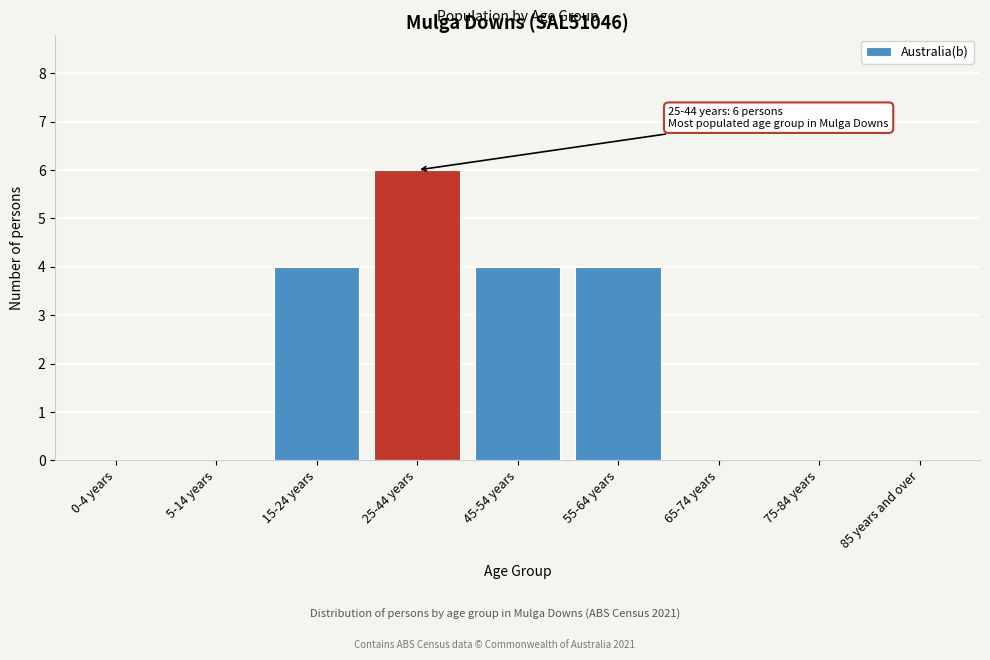

Reading left to right, extract all data points from this chart.

0-4 years=0	5-14 years=0	15-24 years=4	25-44 years=6	45-54 years=4	55-64 years=4	65-74 years=0	75-84 years=0	85 years and over=0